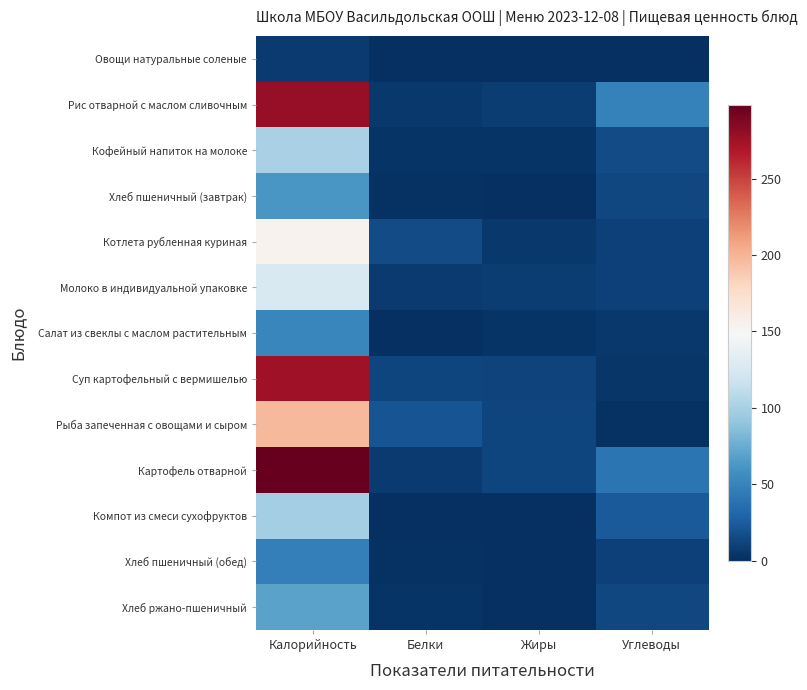

Between Калорийность and Углеводы, which is larger?

Калорийность